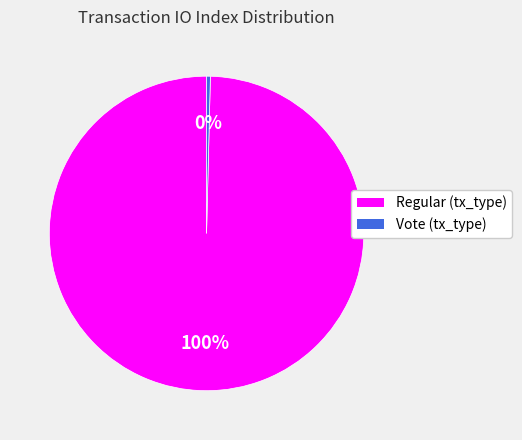

To the nearest percent, what is the combined percentage of Vote and Regular?

100%